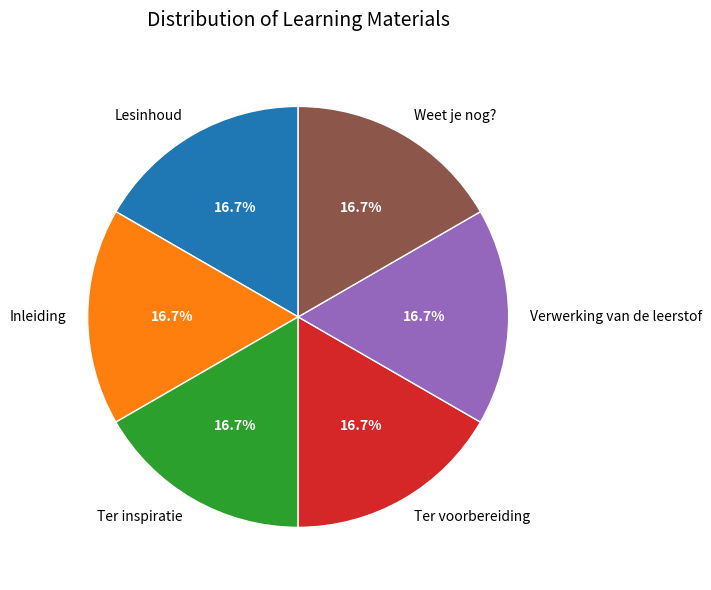

What percentage is the Ter voorbereiding slice, to the nearest percent?

17%